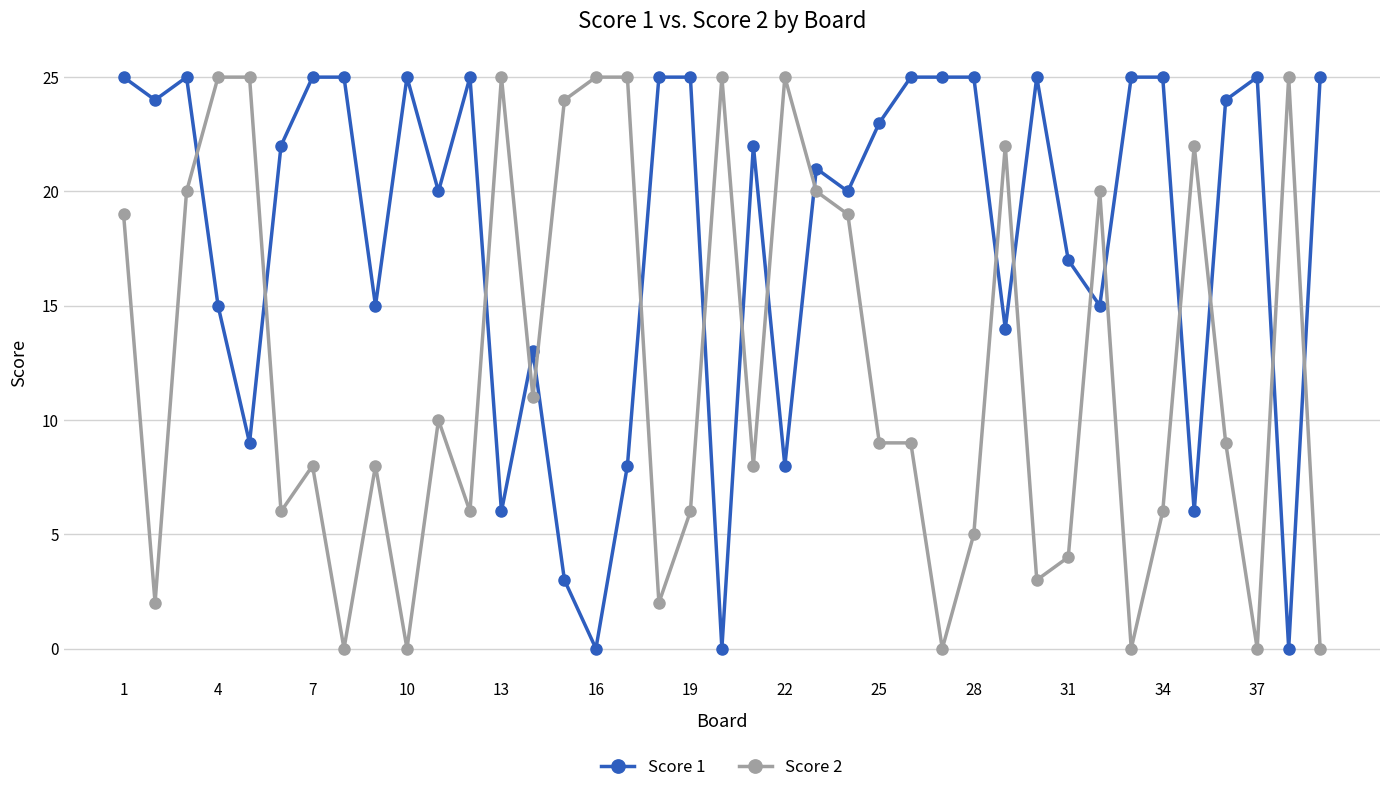

What is the sum of all Score 2 values?

478